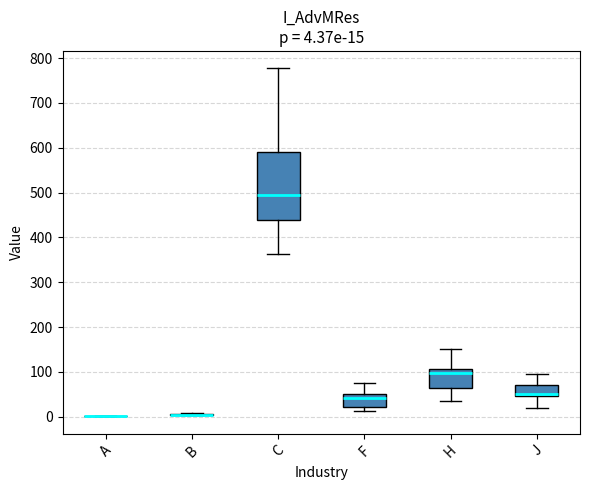

Comparing the boxes themselves (not the whiskers), which one is the tallest?

C